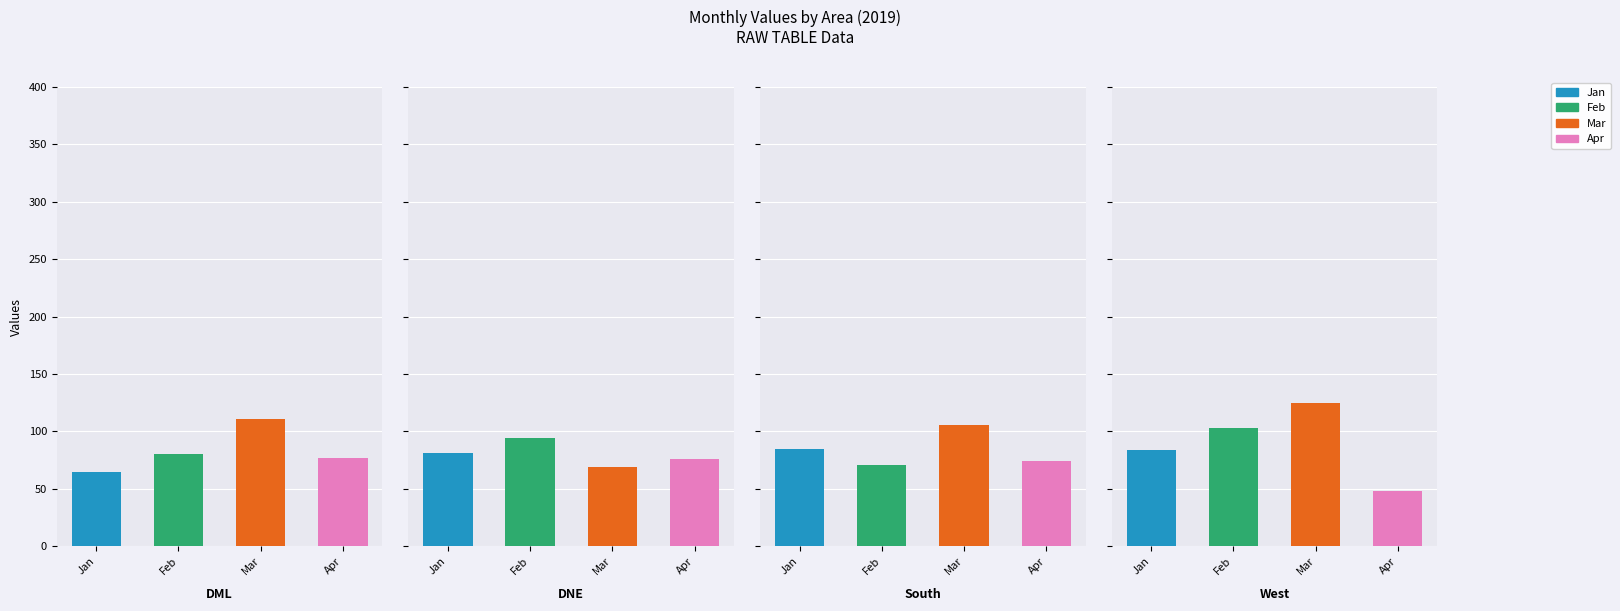

Rank the categories by Mar value from highest to lowest.

West, DML, South, DNE